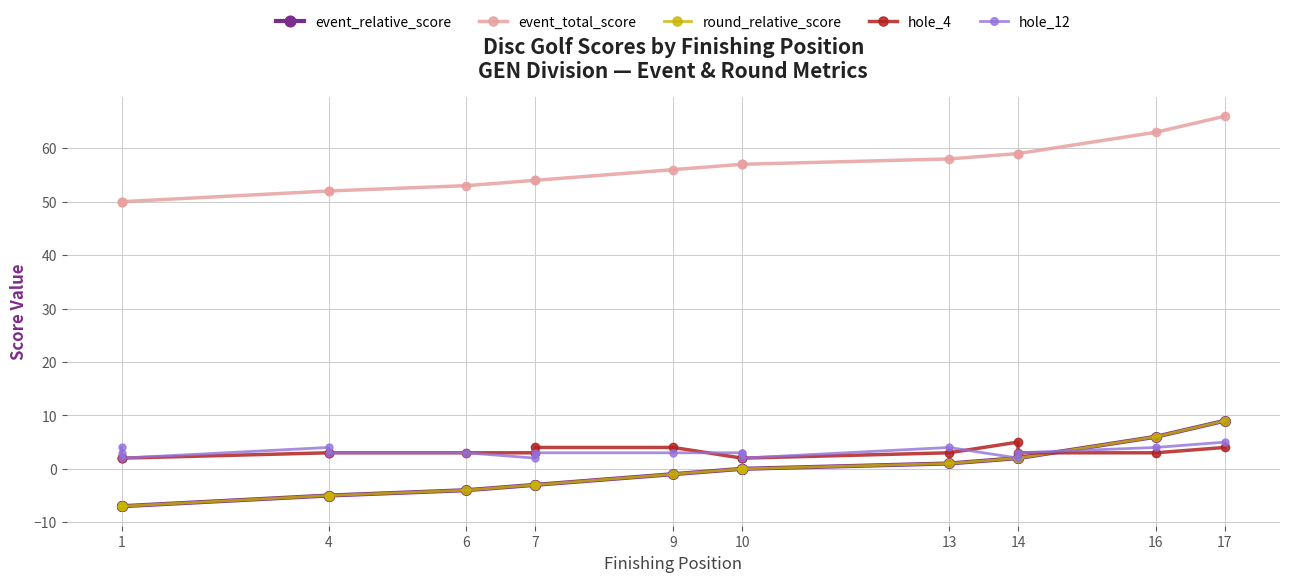

What are all the series names shown in the legend?

event_relative_score, event_total_score, round_relative_score, hole_4, hole_12